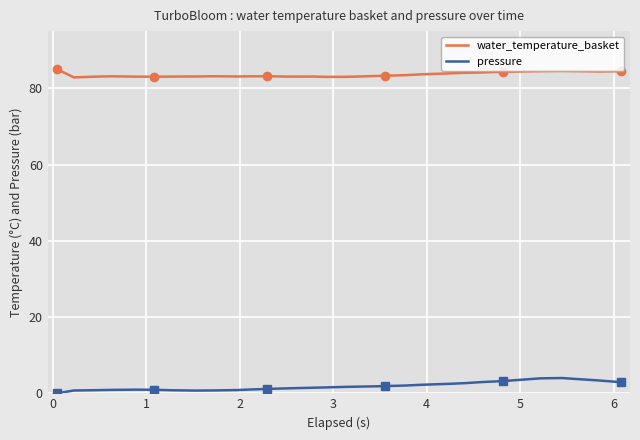

How many distinct data groups are displayed?

2